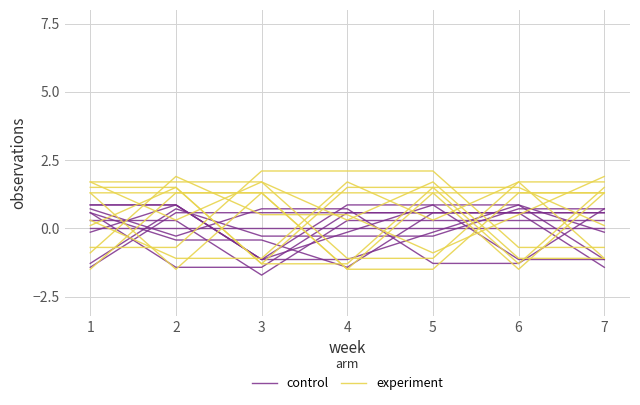

What are all the series names shown in the legend?

control, experiment